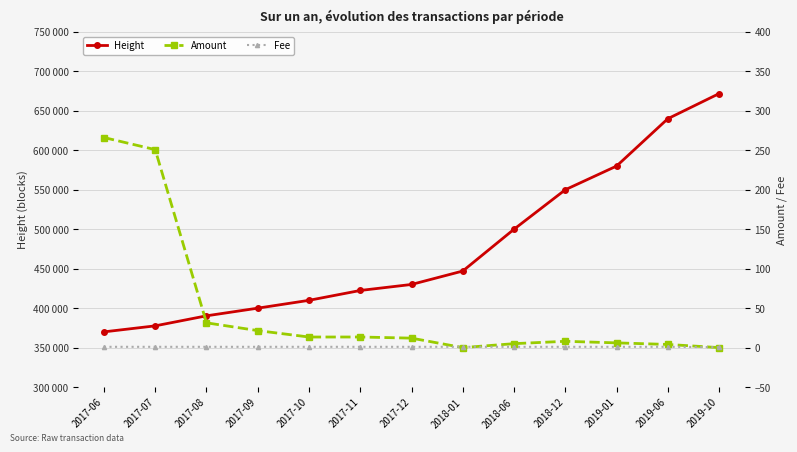

What is the maximum value shown in the chart?

671802.0